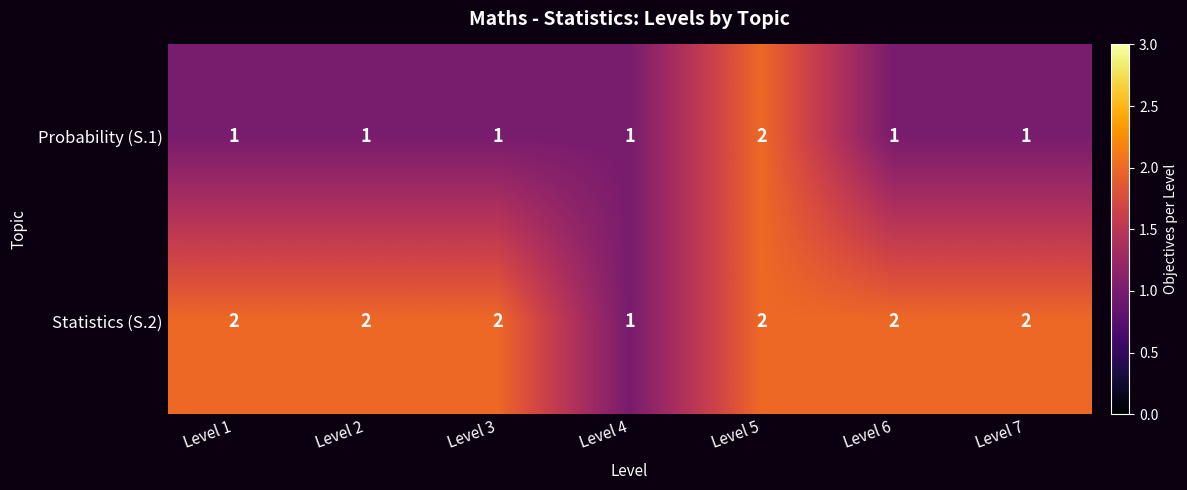

What is the sum of the Statistics (S.2) values at Level 5 and Level 3?

4